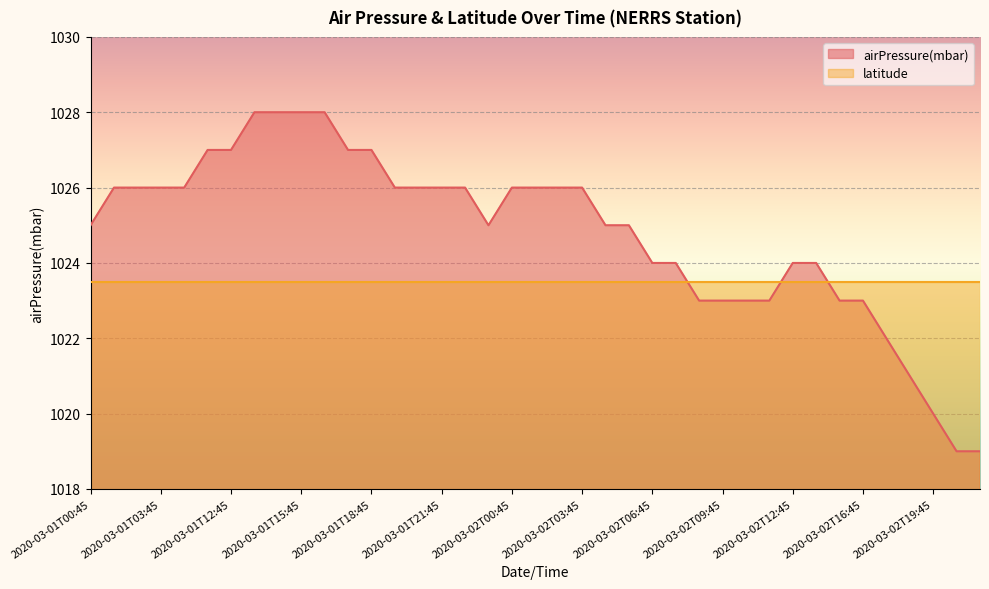

At which category does the data reach its first local valley?

2020-03-01T23:45